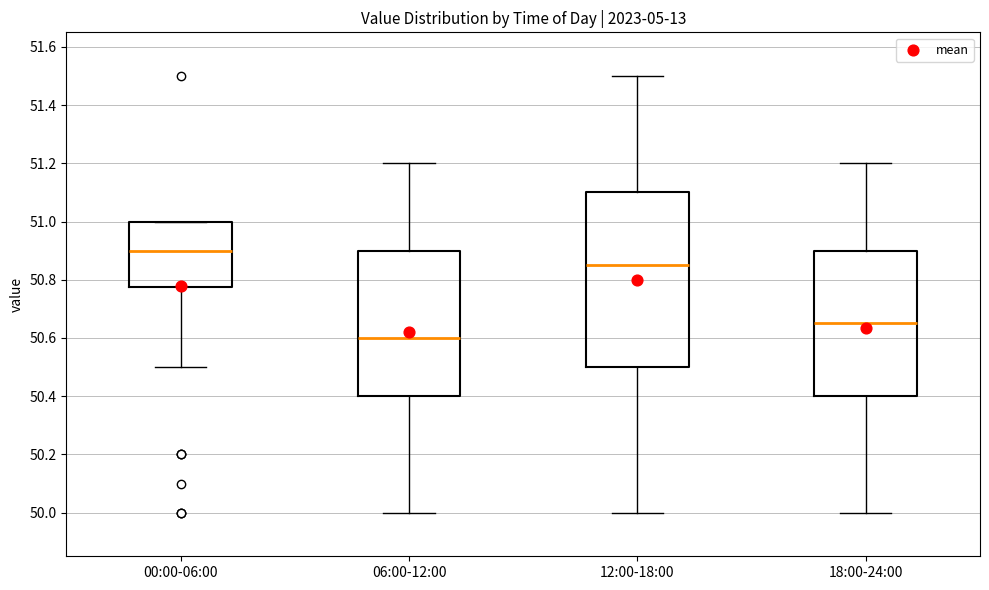

Reading left to right, transcribe this box plot: for each box, give where its median line is, the range the box spans, and where its two whiskers end, as read against the y-axis. The values are not printed on the chart, so give them approximately, as read against the axis.

00:00-06:00: median 50.90, box 50.78 to 51.00, whiskers 50.50 to 51.00
06:00-12:00: median 50.60, box 50.40 to 50.90, whiskers 50.00 to 51.20
12:00-18:00: median 50.86, box 50.50 to 51.10, whiskers 50.00 to 51.50
18:00-24:00: median 50.66, box 50.40 to 50.90, whiskers 50.00 to 51.20